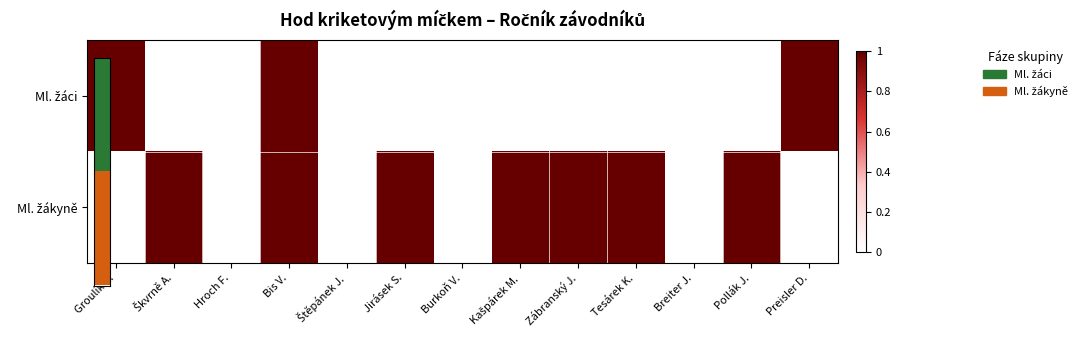

How many data points does each series have?

13